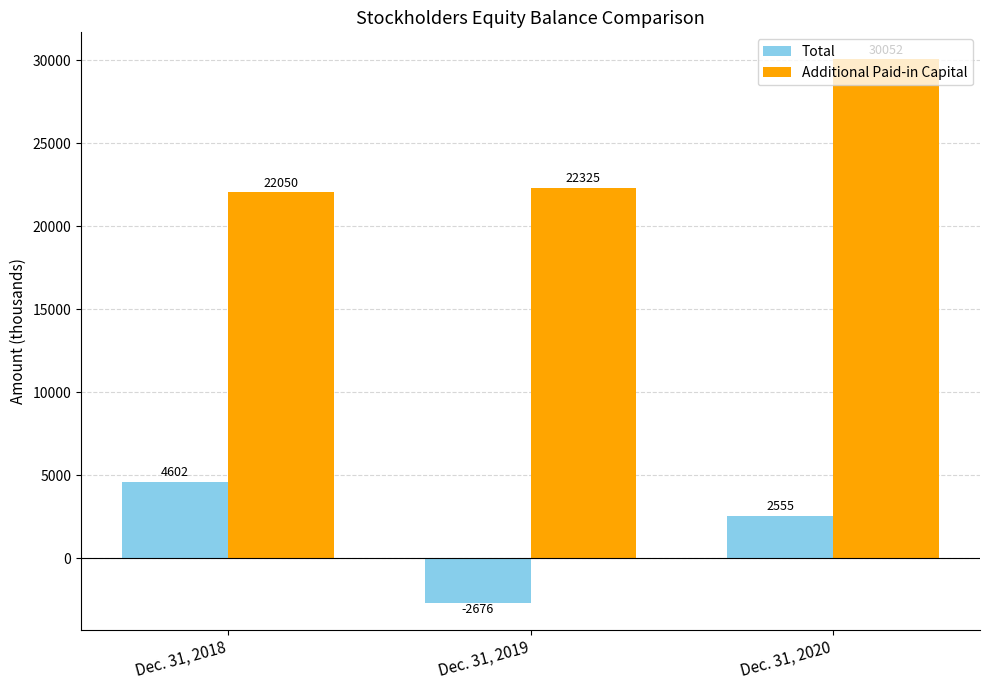

How many categories are shown in the chart?

3